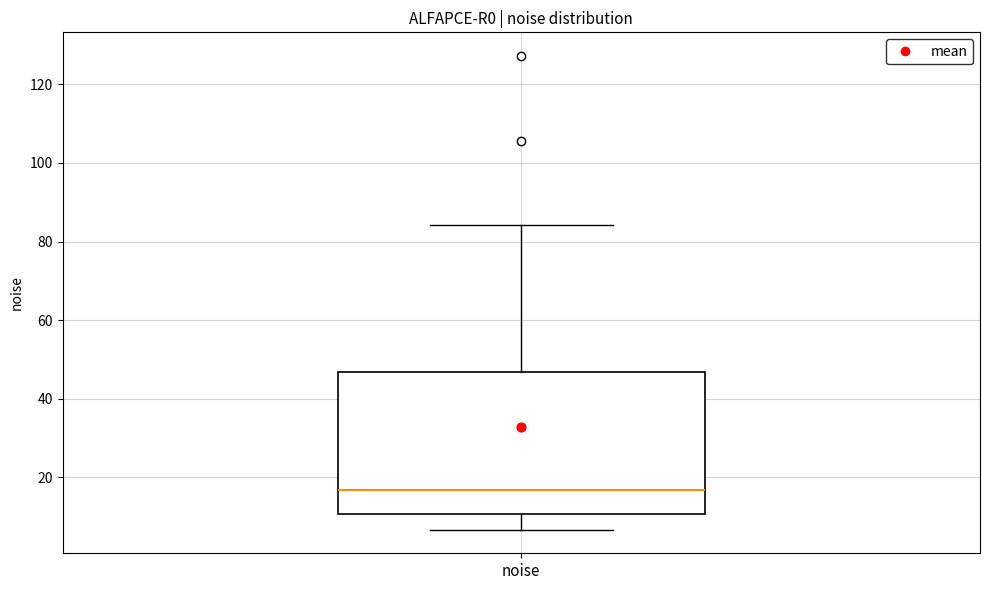

Where does the median line of the box for noise sit on the y-axis? The values are not printed on the chart, so give them approximately, as read against the axis.

16